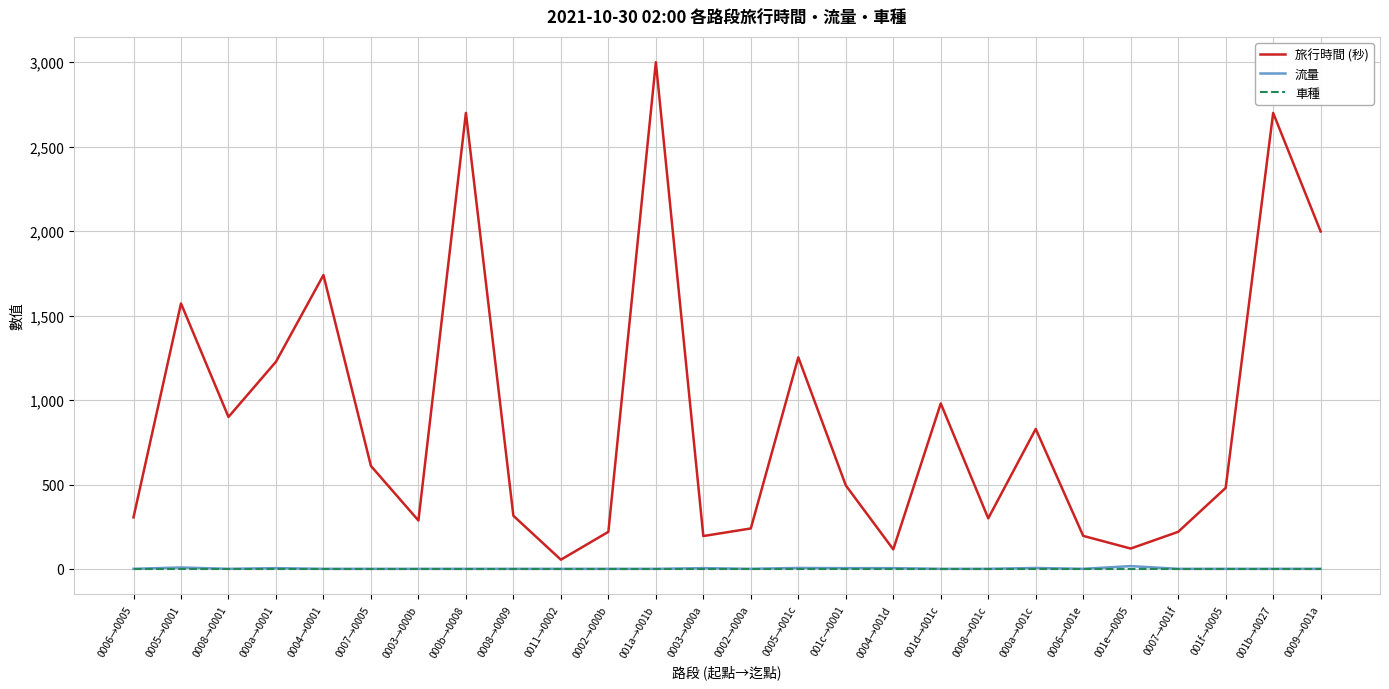

What is the greatest value displayed?

3000